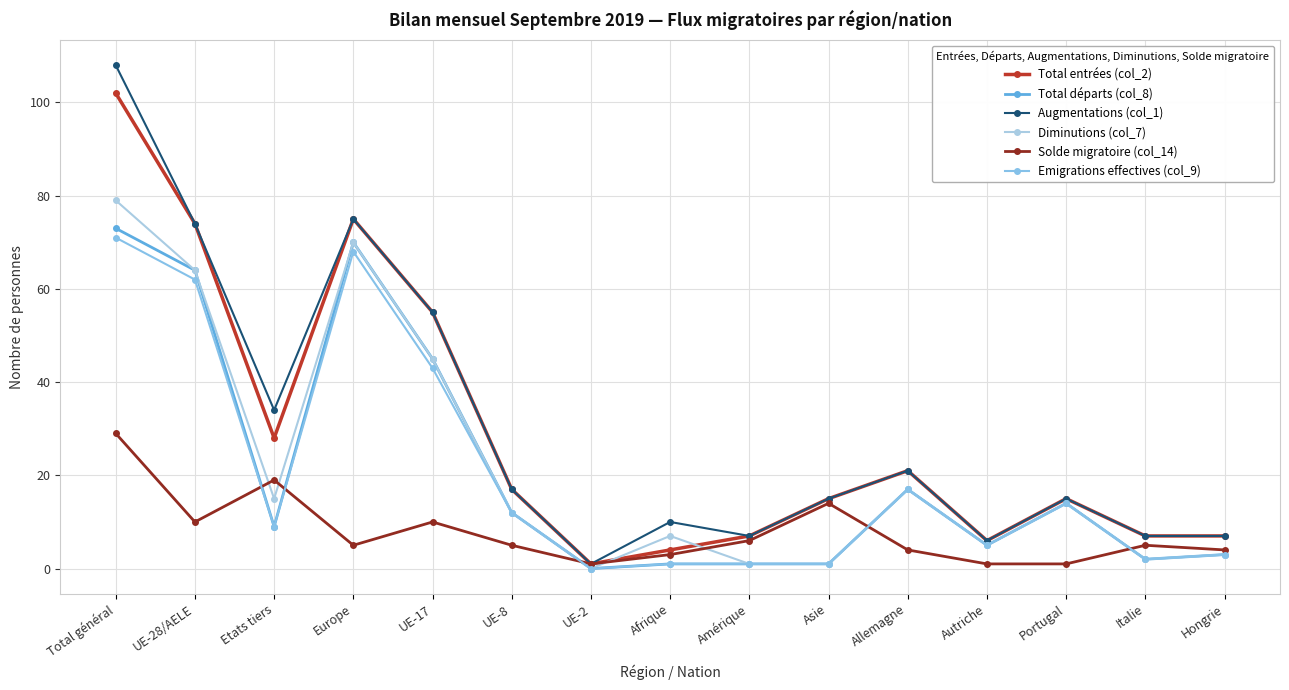

The Total entrées (col_2) series shows 74 at UE-28/AELE. True or false?

True